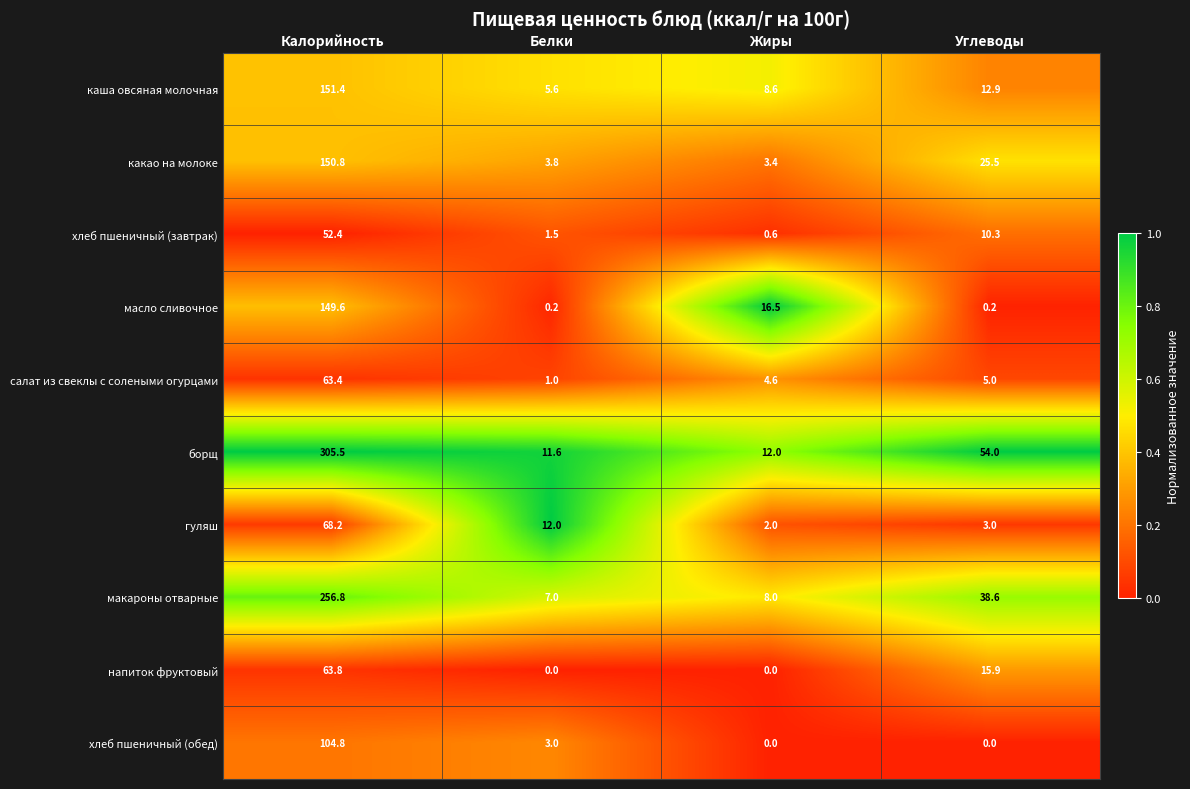

What is the total value across all series at Калорийность?

1366.7